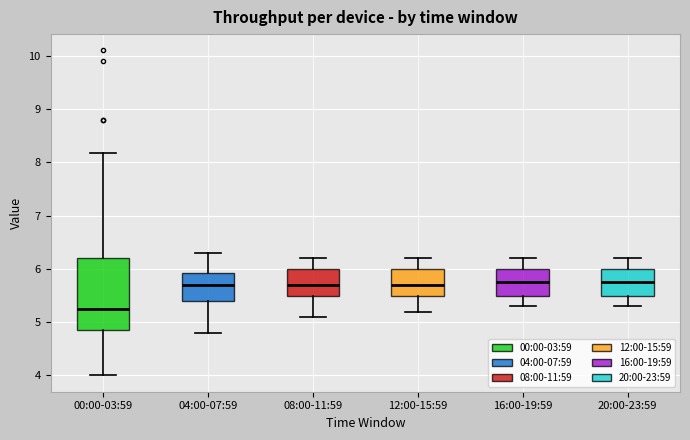

Reading left to right, transcribe this box plot: for each box, give where its median line is, the range the box spans, and where its two whiskers end, as read against the y-axis. The values are not printed on the chart, so give them approximately, as read against the axis.

00:00-03:59: median 5.3, box 4.9 to 6.2, whiskers 4.0 to 8.2
04:00-07:59: median 5.7, box 5.4 to 5.9, whiskers 4.8 to 6.3
08:00-11:59: median 5.7, box 5.5 to 6.0, whiskers 5.1 to 6.2
12:00-15:59: median 5.7, box 5.5 to 6.0, whiskers 5.2 to 6.2
16:00-19:59: median 5.8, box 5.5 to 6.0, whiskers 5.3 to 6.2
20:00-23:59: median 5.8, box 5.5 to 6.0, whiskers 5.3 to 6.2